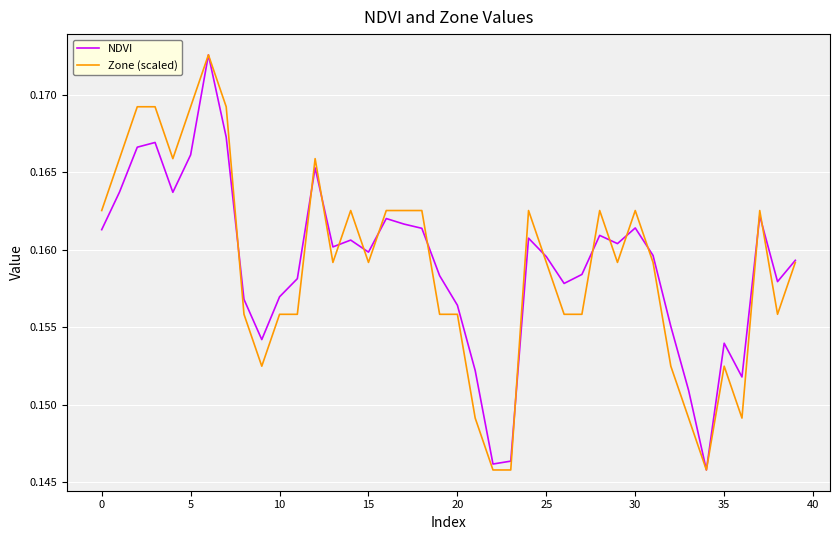

How many intersections are there between NDVI and Zone (scaled)?

15